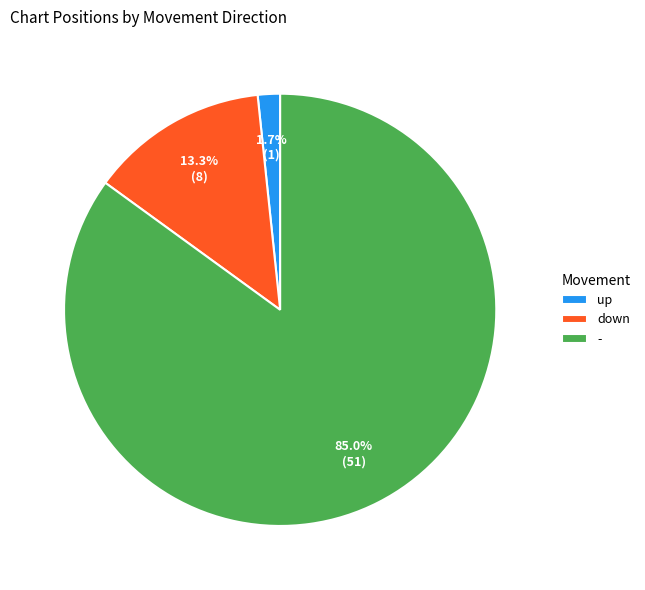

Is the sum of down and up greater than half?

No